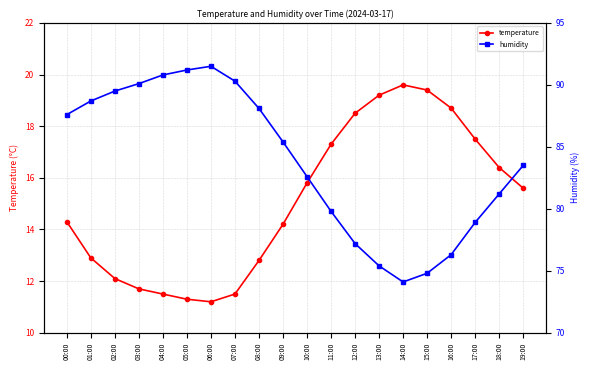

What is the sum of all humidity values?

1677.0